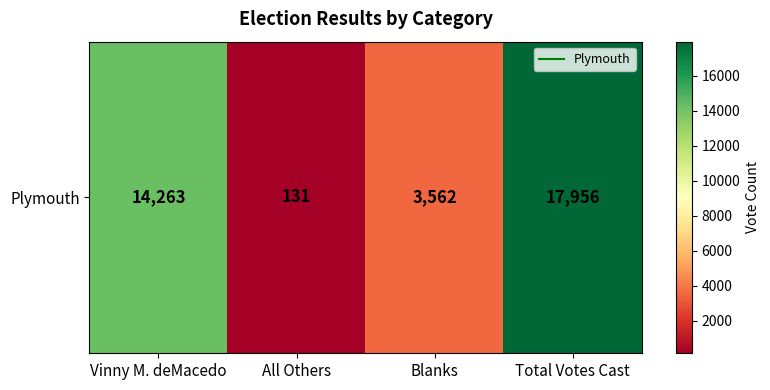

Rank the categories by value from highest to lowest.

Total Votes Cast, Vinny M. deMacedo, Blanks, All Others